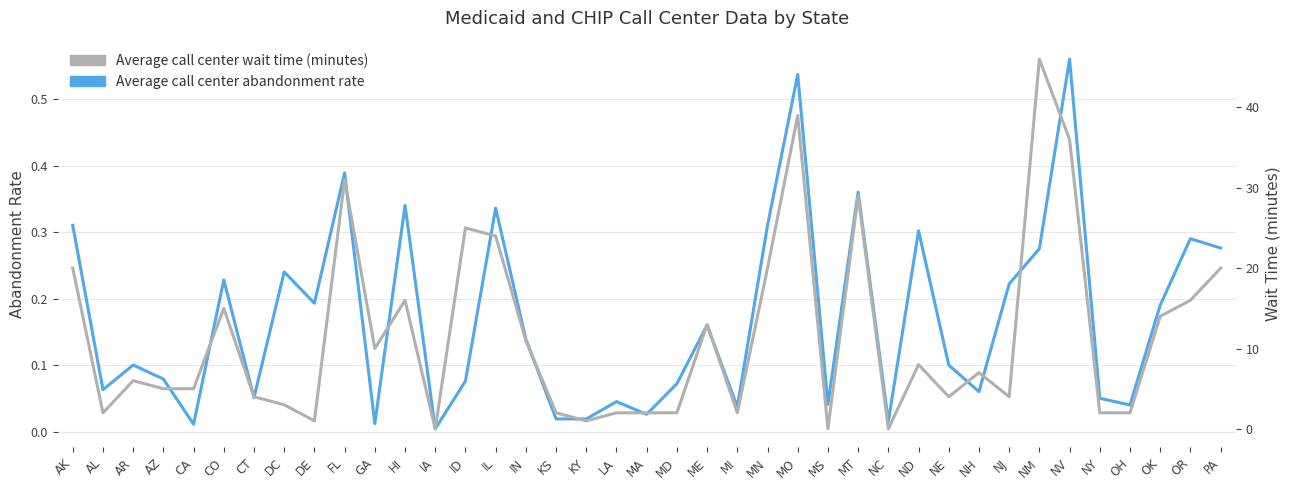

What is the difference between the Average call center wait time (minutes) values at DC and NM?

43.0